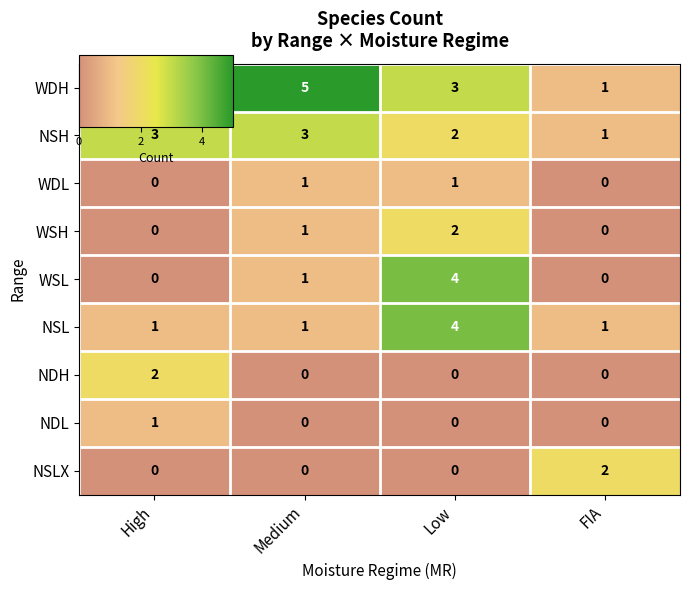

Which series has the largest total across all categories?

WDH